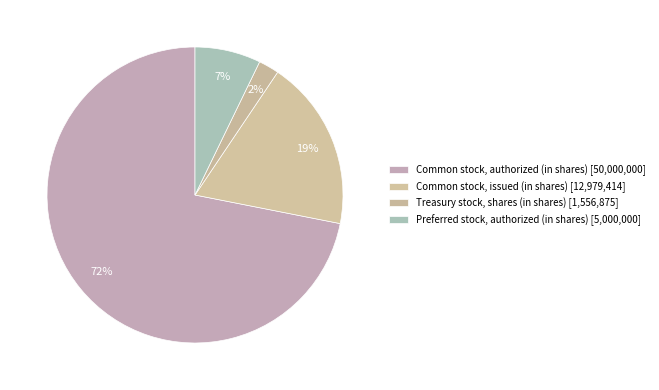

How many segments does this pie chart have?

4